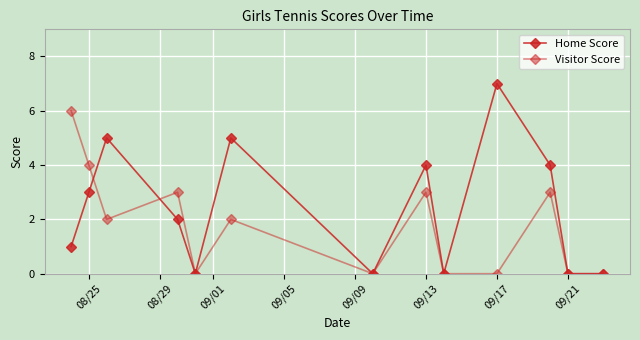

At how many categories does at least one series exceed 5?

2